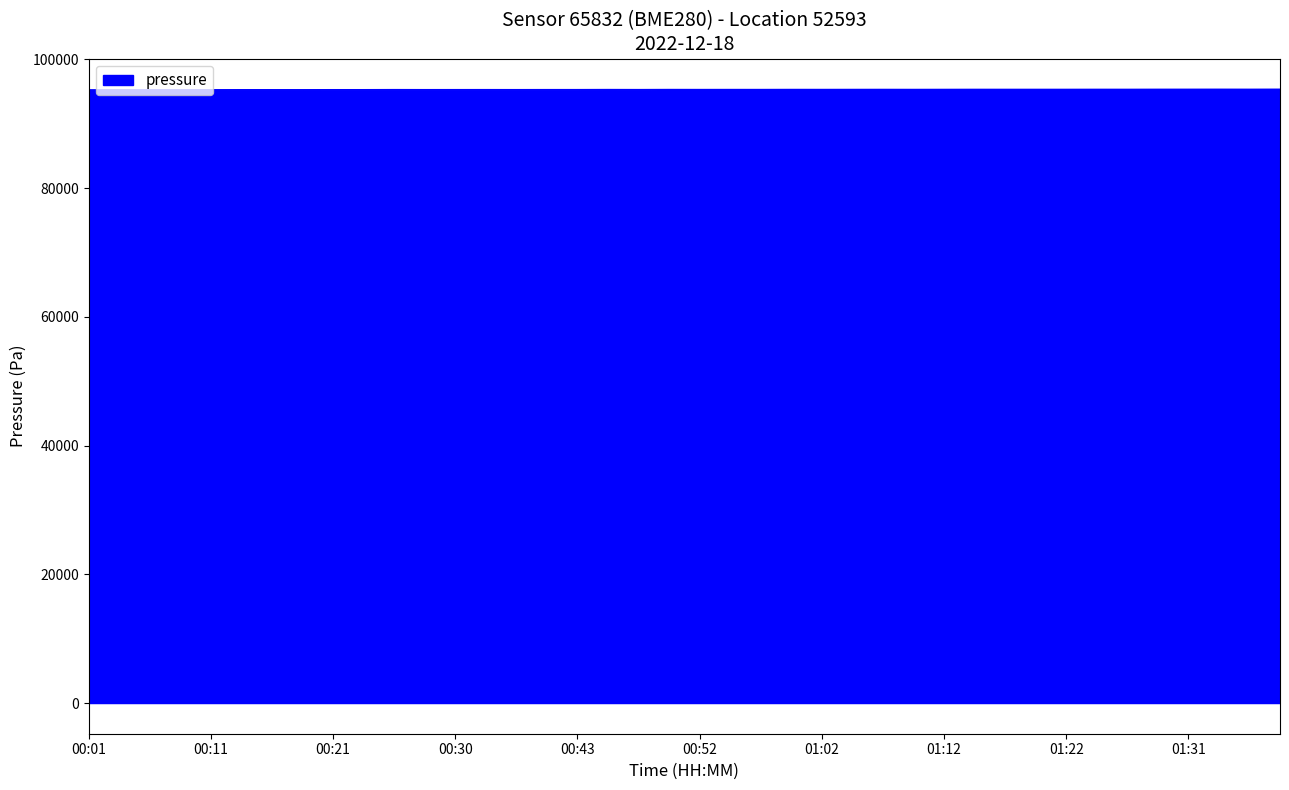

What is the greatest value displayed?

95380.9